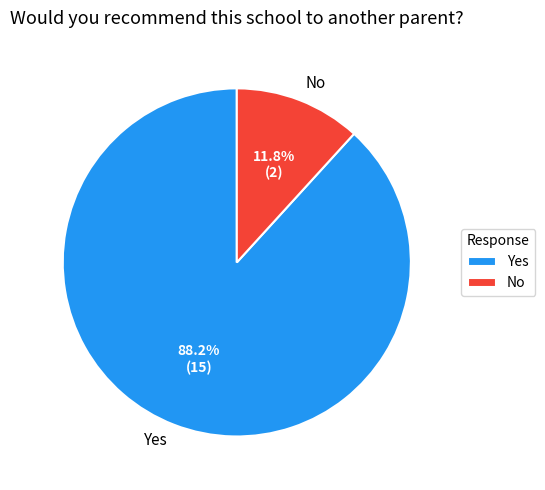

How many slices are in this pie chart?

2